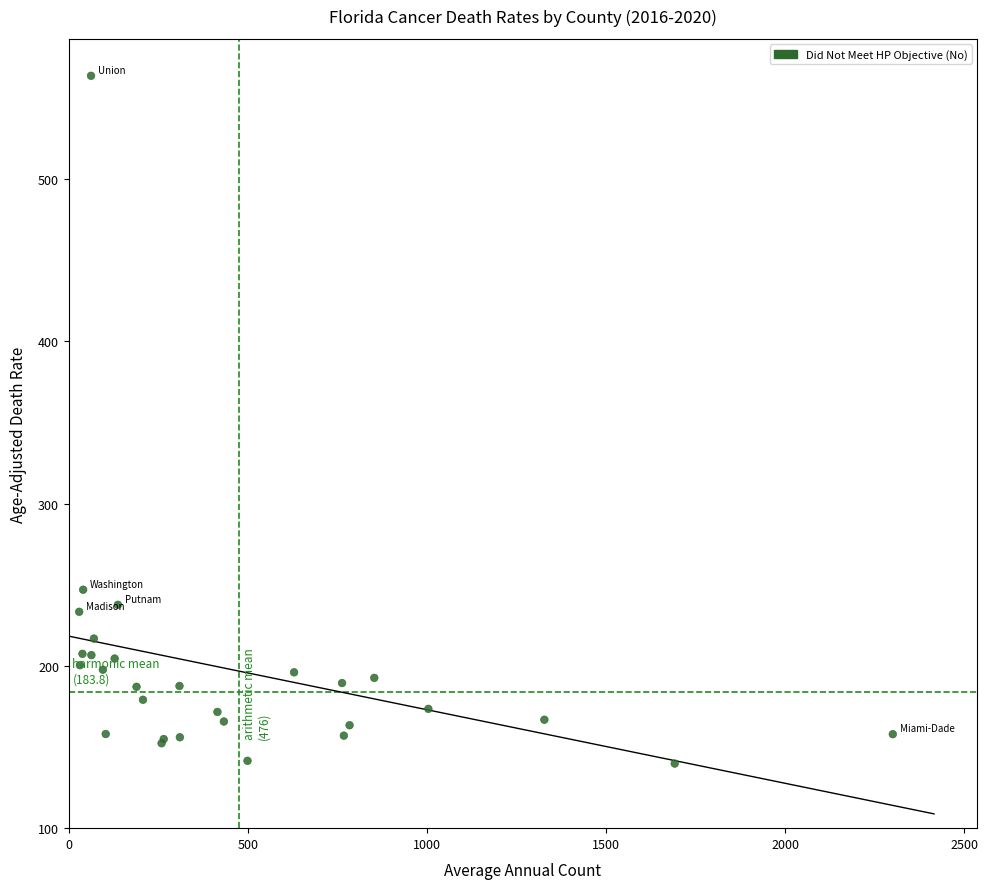

What Y value in the scatter plot is closest to 351?

246.9